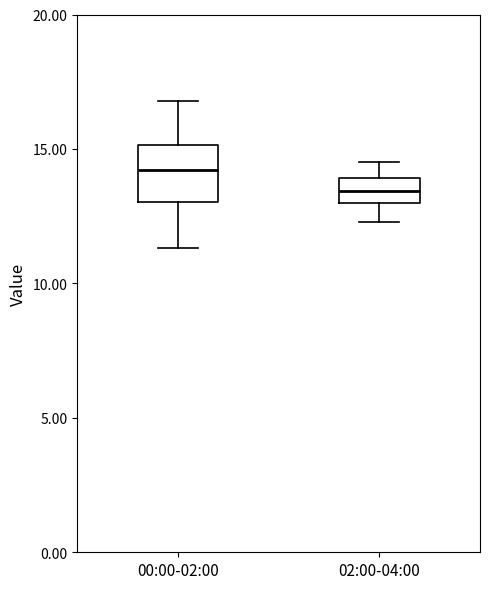

Which box's median line is the lowest?

02:00-04:00